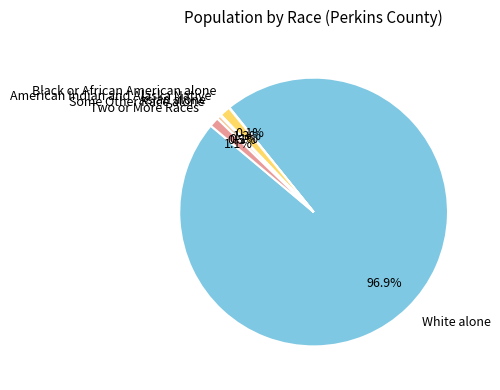

Combined, what portion of the pie is White alone and Some Other Race alone?

97.4%